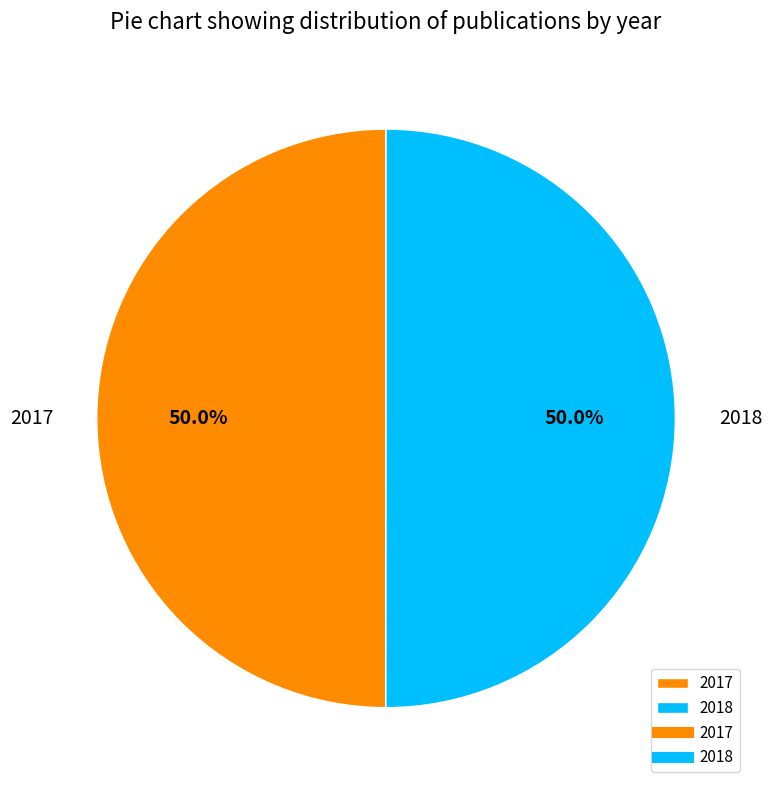

How many slices are in this pie chart?

2